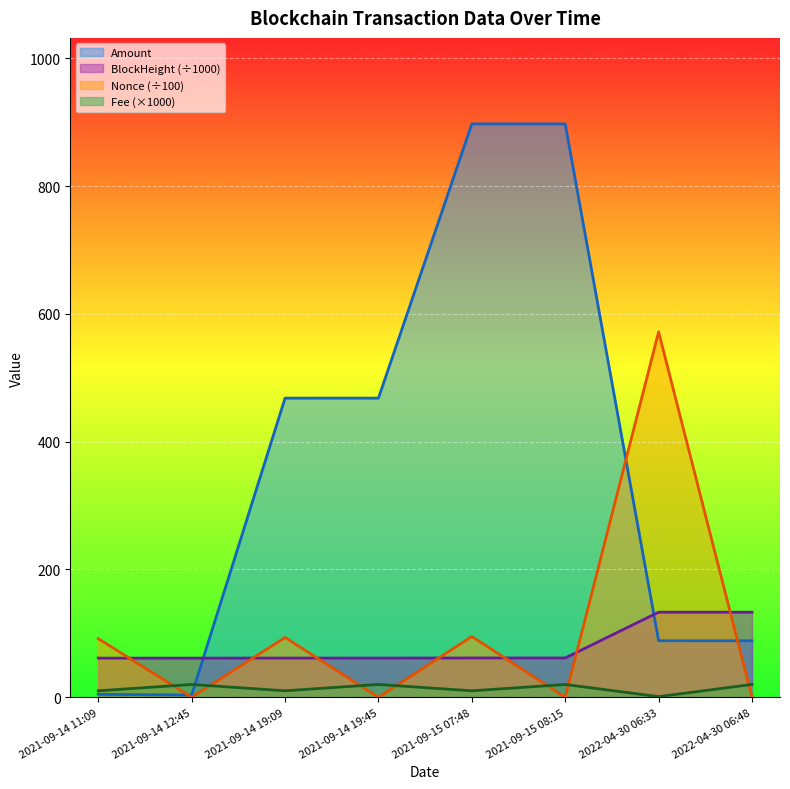

Between 2021-09-14 19:09 and 2021-09-14 19:45, which series saw the biggest shift?

Nonce (÷100)